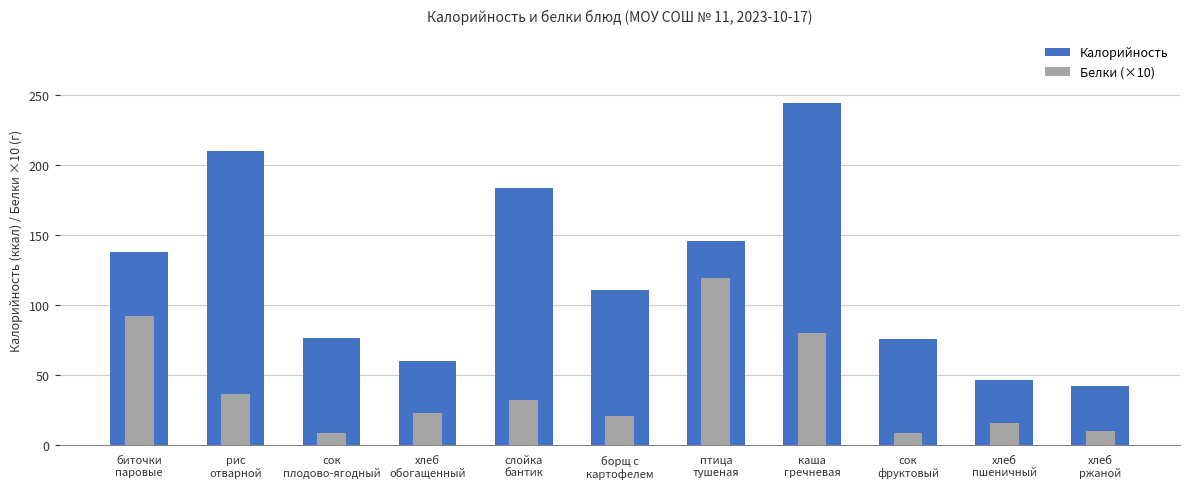

Reading right to left, extract all data points from this chart.

Калорийность: 42.0	46.8	76.0	243.8	145.8	111.0	183.6	60.3	76.3	209.7	137.5
Белки (×10): 10.0	15.8	9.0	80.0	119.0	20.8	32.0	23.1	9.0	36.5	92.0